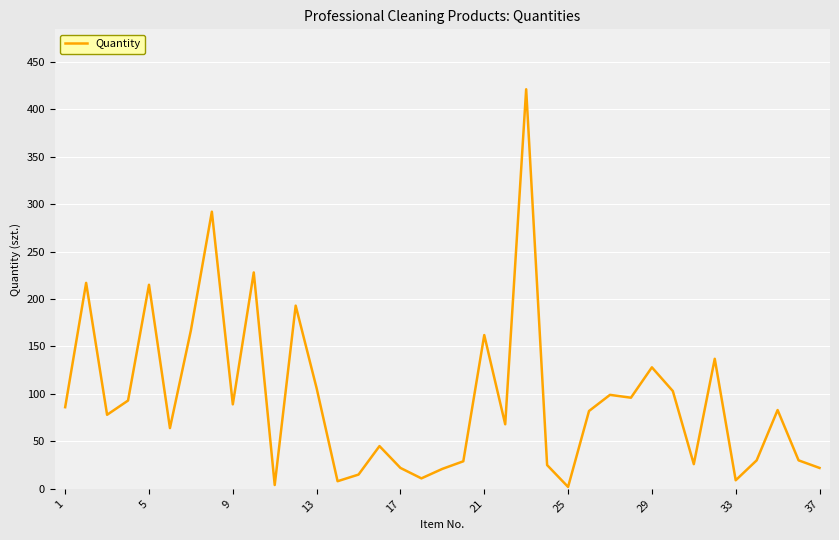

What is the greatest value displayed?

421